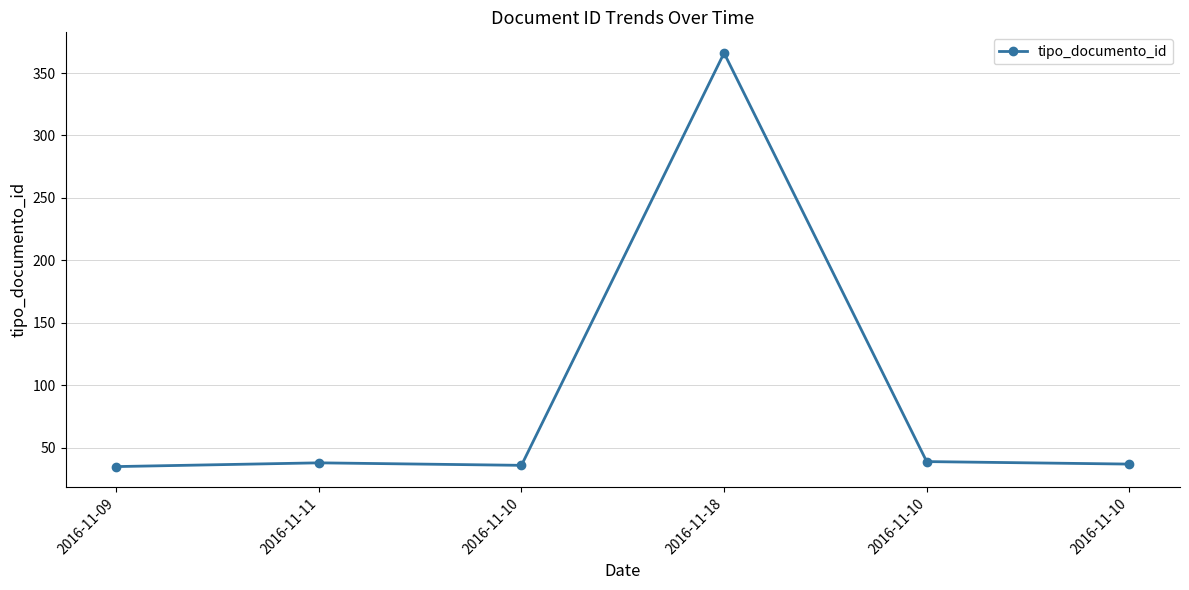

Reading right to left, transcribe all the data shown in this chart.

2016-11-10=37	2016-11-10=39	2016-11-18=366	2016-11-10=36	2016-11-11=38	2016-11-09=35